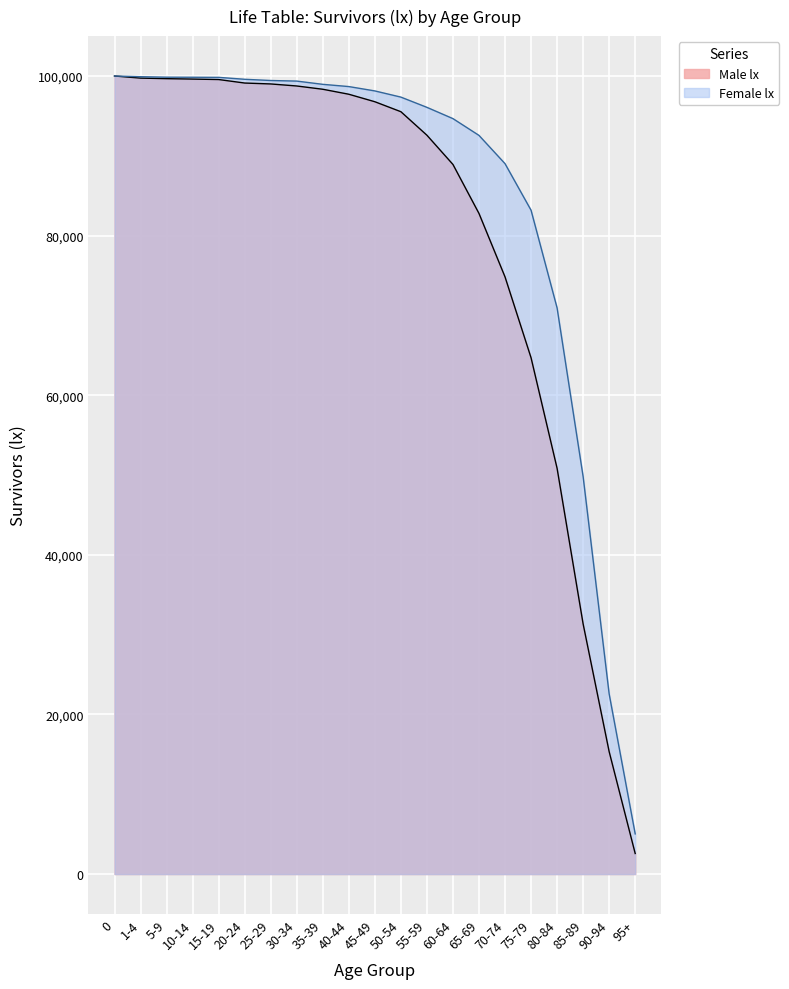

What are all the series names shown in the legend?

Male lx, Female lx